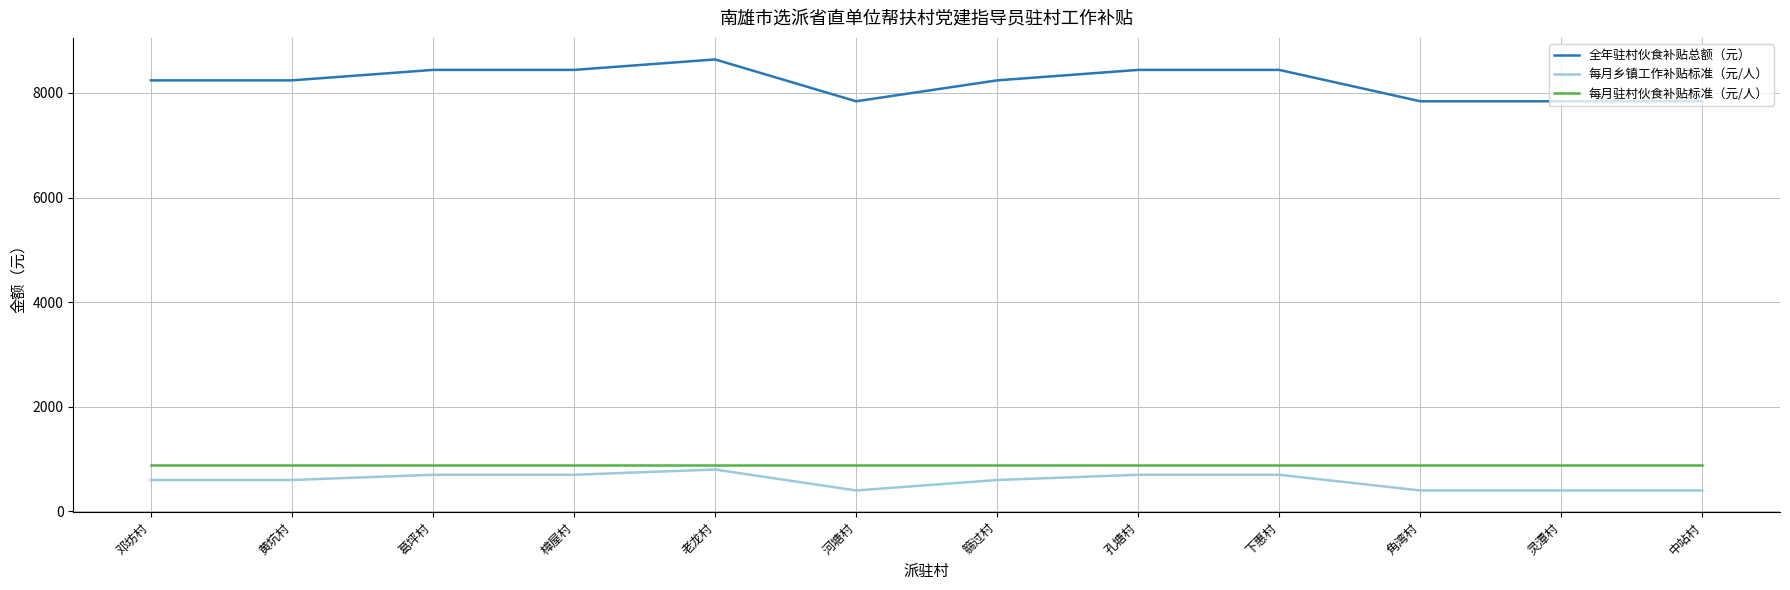

True or false: 每月驻村伙食补贴标准（元/人） has a value of 566 at 河塘村.

False